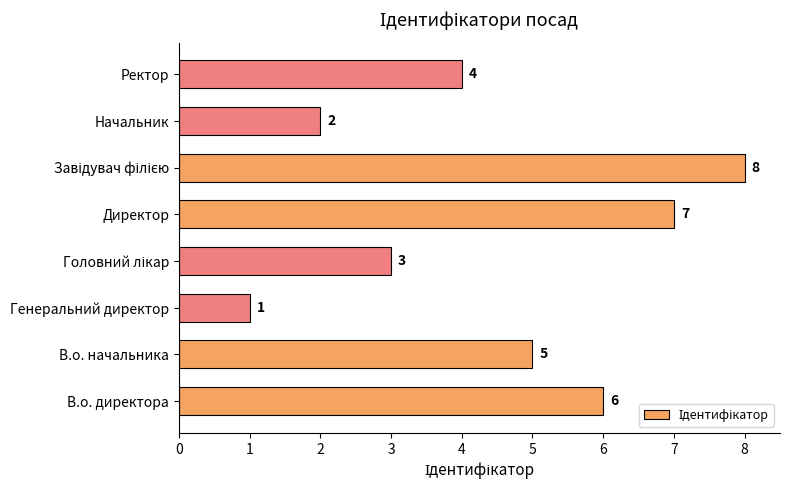

What is the difference between the second highest and minimum values?

6